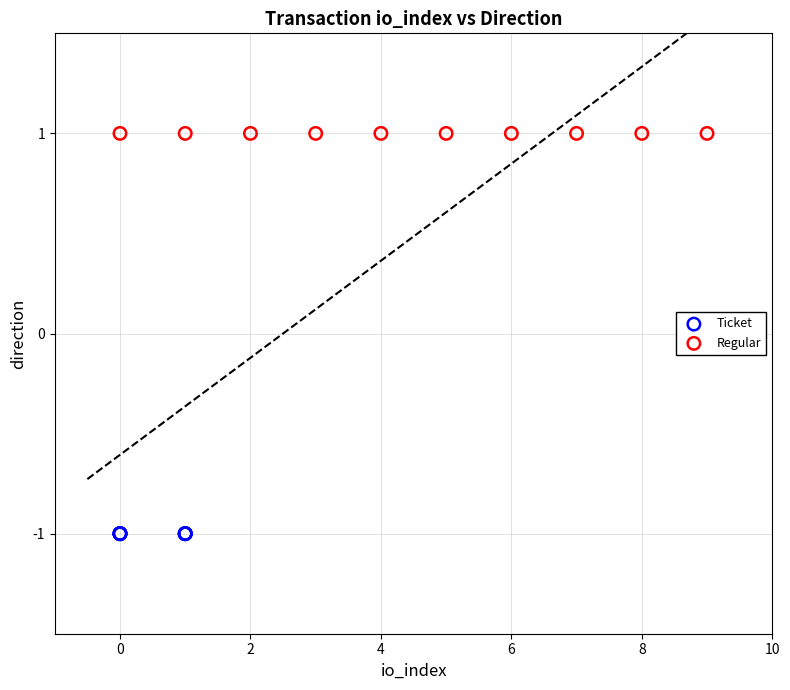

Which series contains the lowest Y value?

Ticket